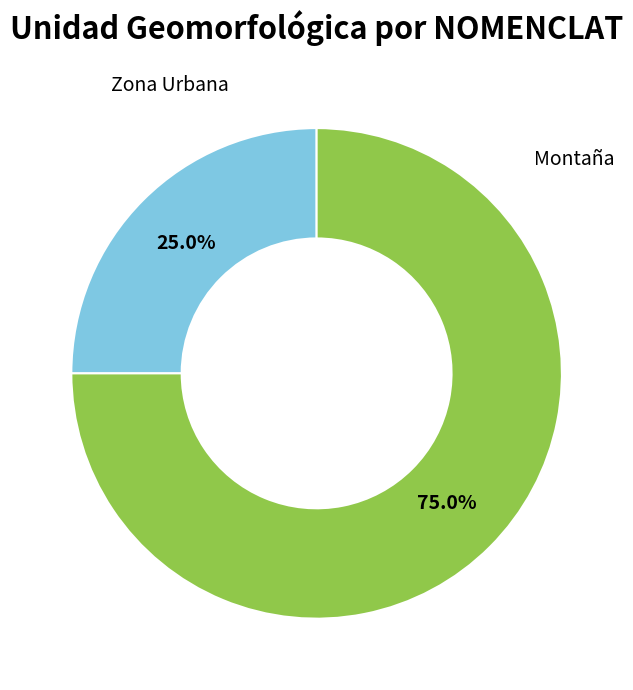

How many slices are in this pie chart?

2